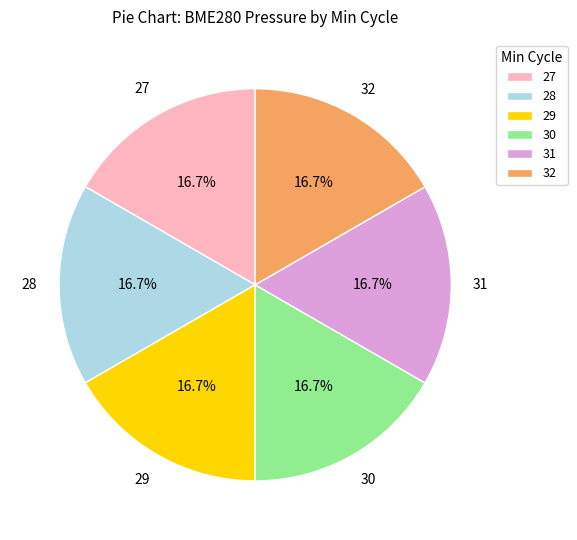

The 30 slice represents 10% of the pie. True or false?

False